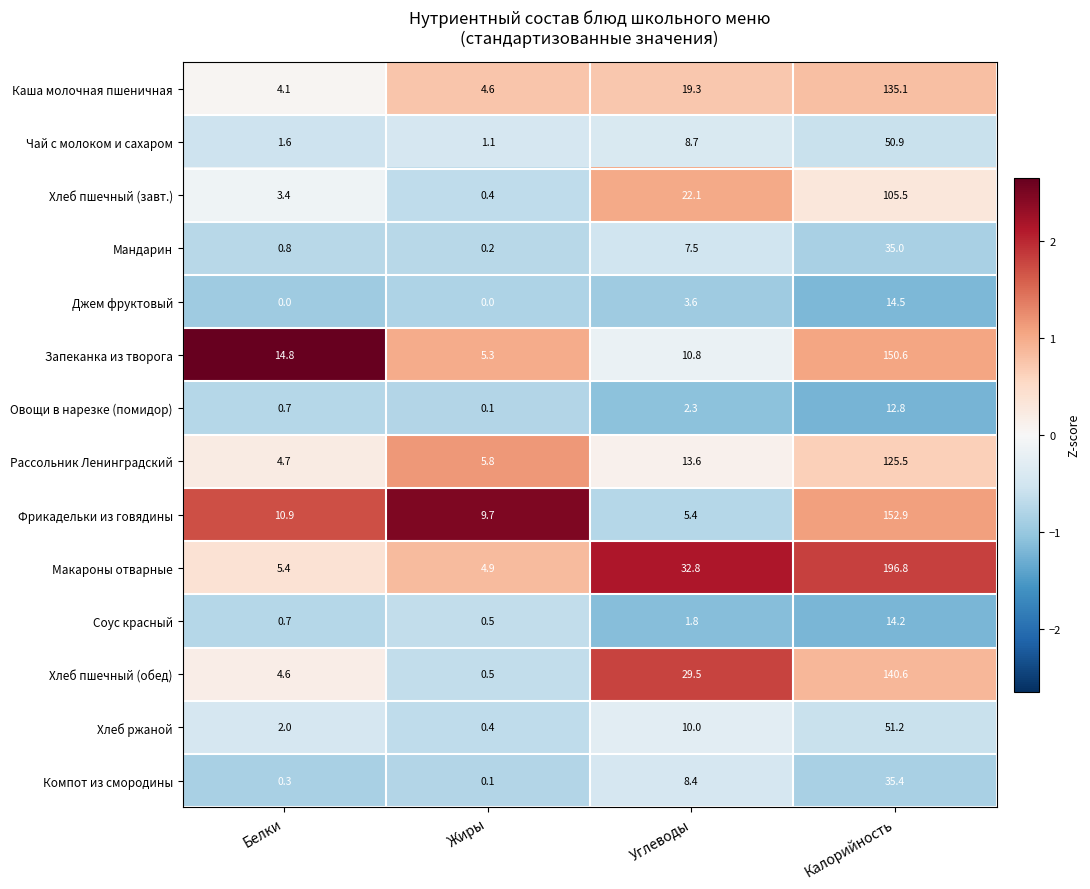

What is the spread (max minus min) of values at Белки?

14.8